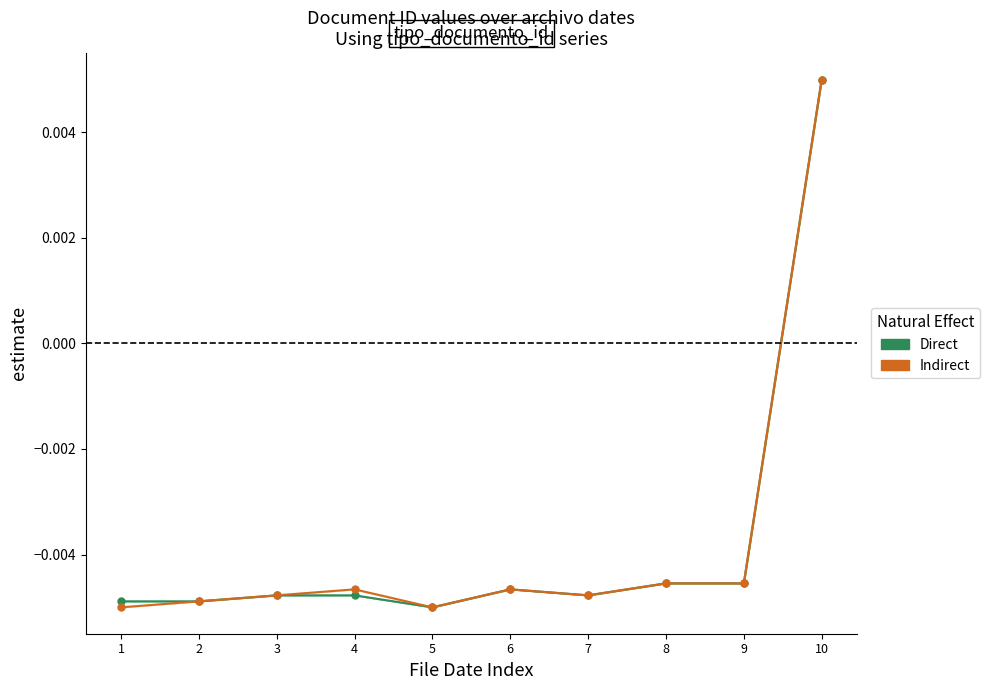

How many positive values does the Direct series have?

1